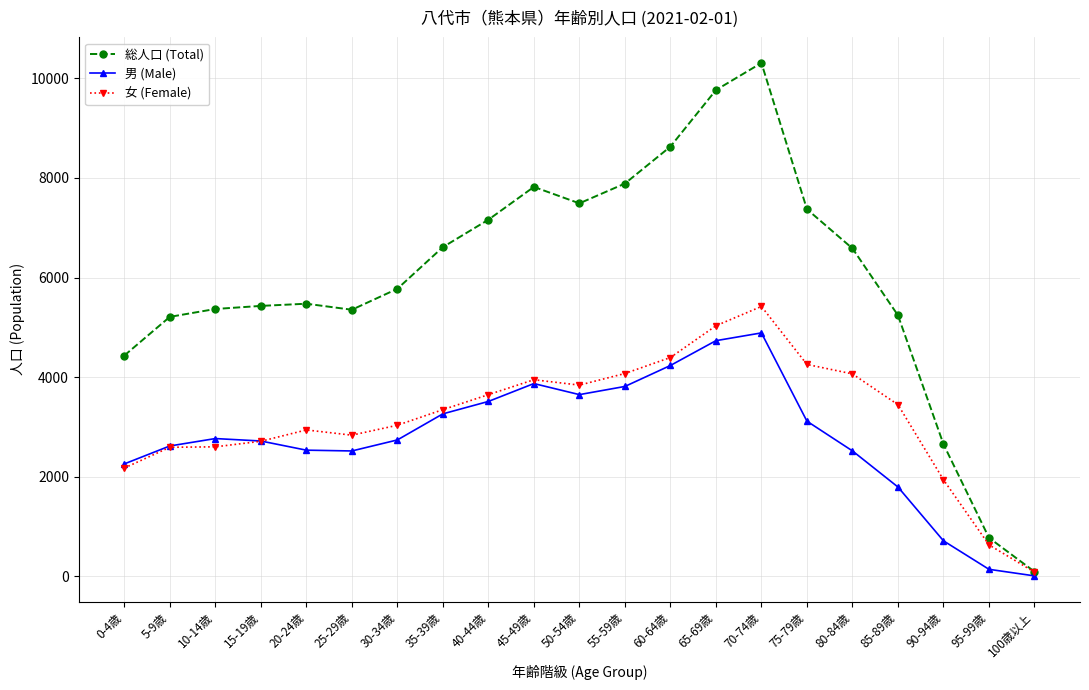

Which series has the widest spread of values?

総人口 (Total)